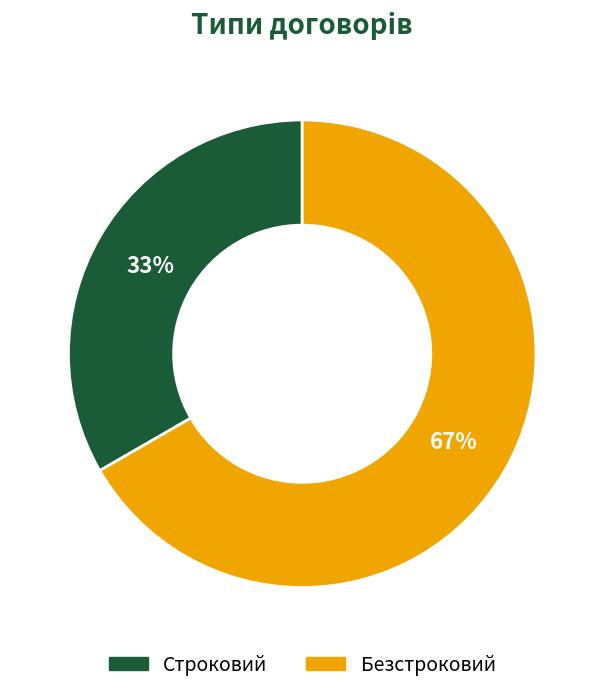

To the nearest percent, what is the combined percentage of Строковий and Безстроковий?

100%